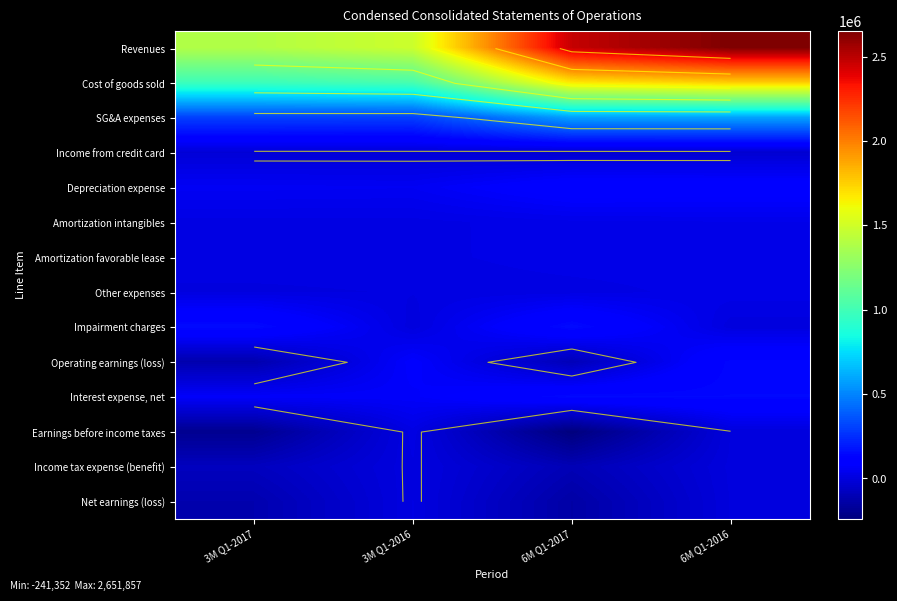

What is the difference between the Cost of goods sold values at 6M Q1-2016 and 6M Q1-2017?

80006